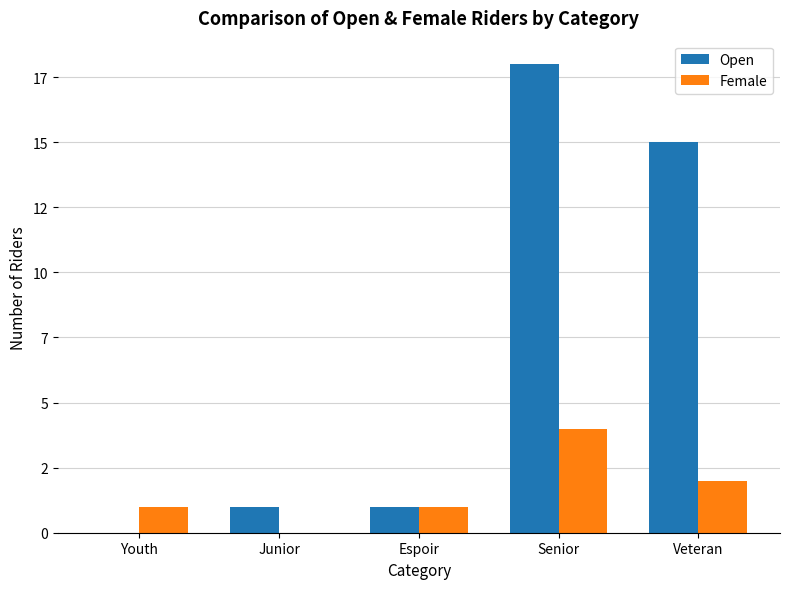

Which series has the largest range (max minus min)?

Open